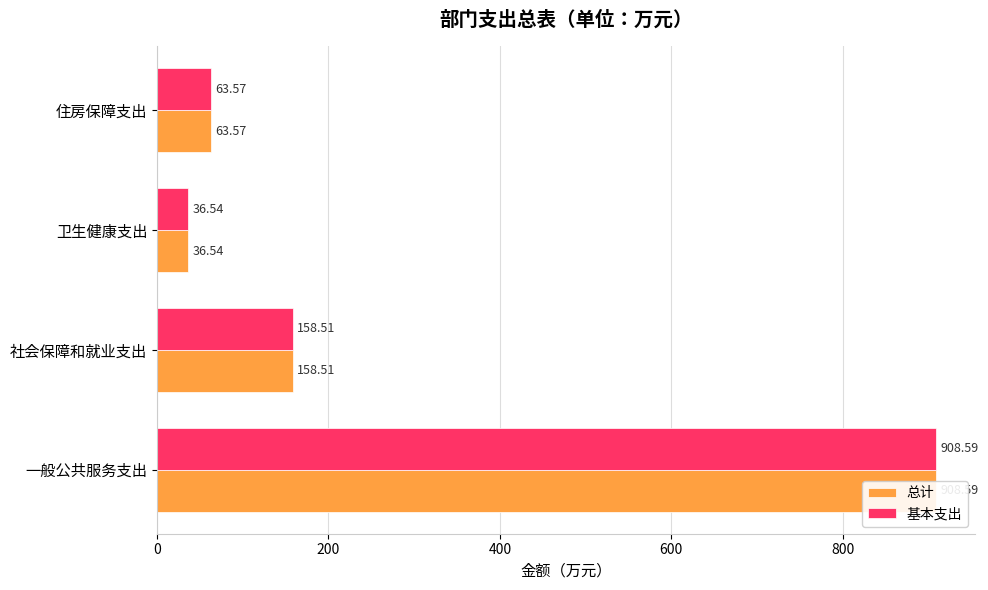

What is the lowest value of the 总计 series?

36.5